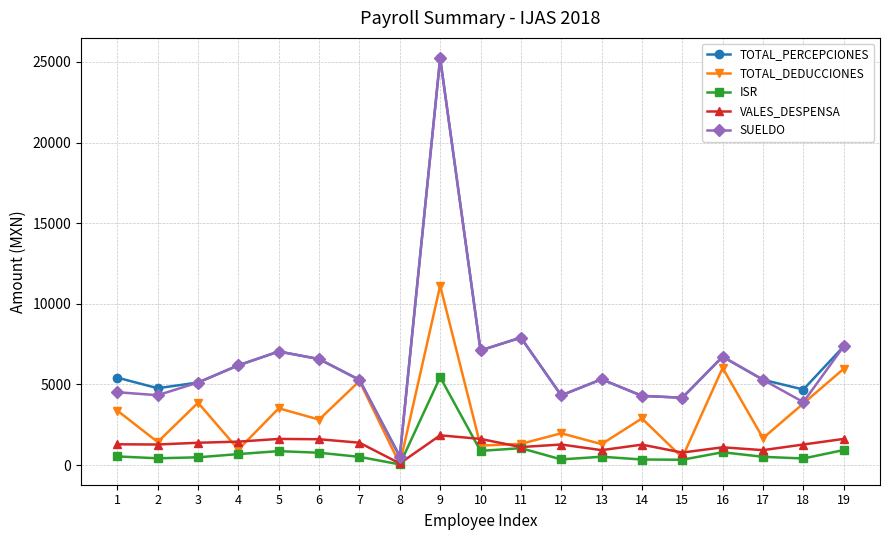

True or false: TOTAL_PERCEPCIONES has more than 0 interior local peaks.

True